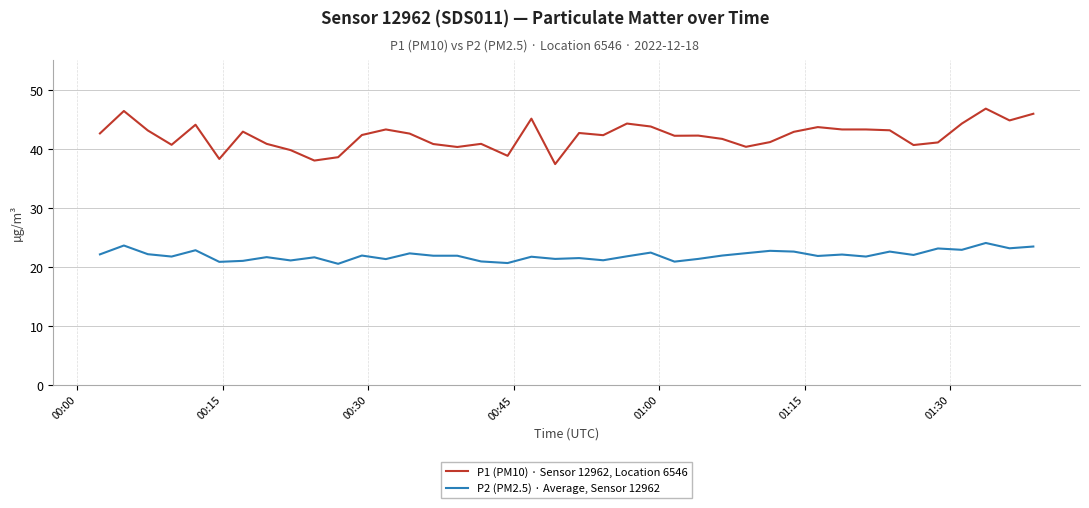

Rank the series by their maximum value, from highest to lowest.

P1 (PM10) · Sensor 12962, Location 6546, P2 (PM2.5) · Average, Sensor 12962